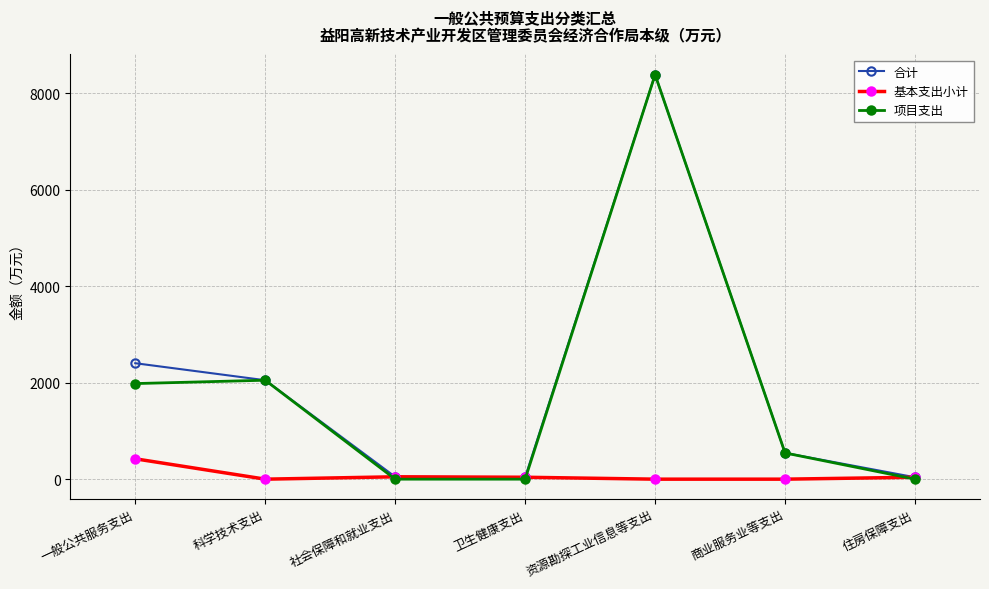

How many lines are shown in the chart?

3